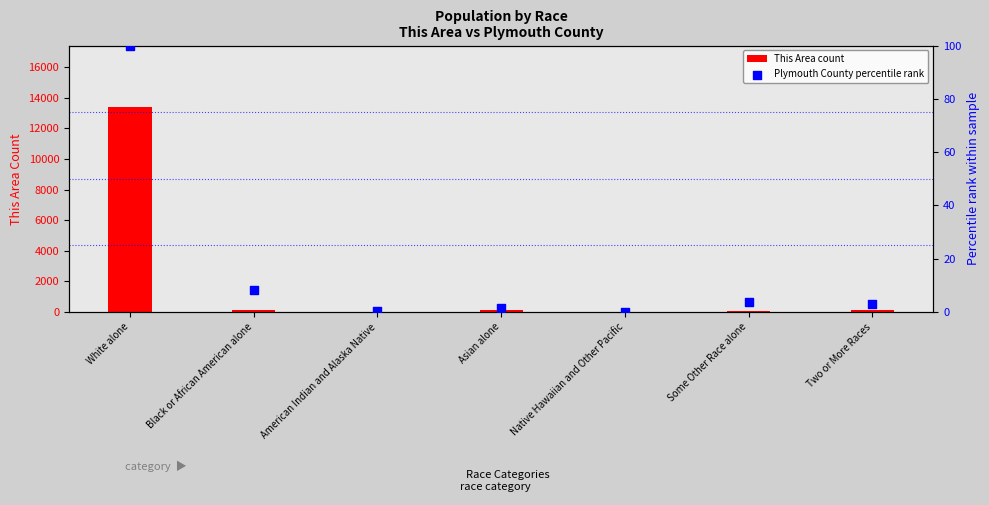

Is the value of Plymouth County percentile rank at Some Other Race alone greater than the value of This Area count at American Indian and Alaska Native?

No